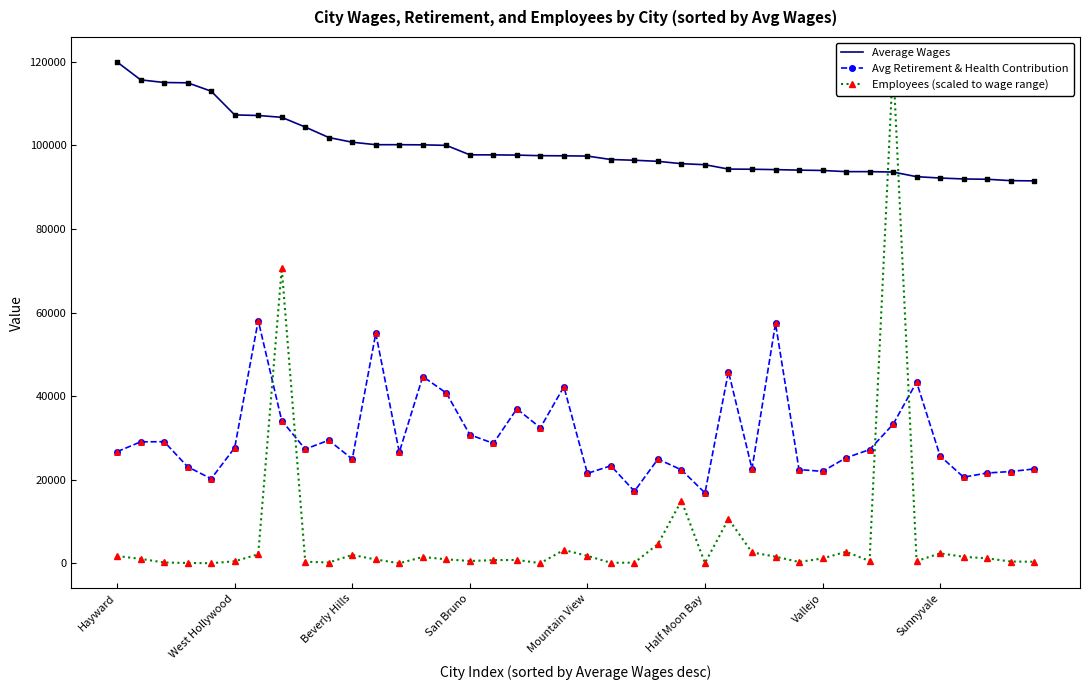

Which series contains the lowest Y value?

Employees (scaled to wage range)